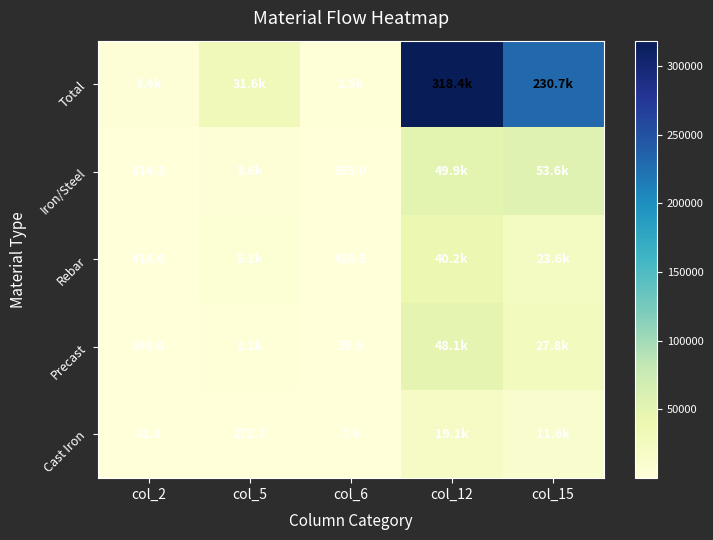

The value of Cast Iron at col_6 is 7.6. True or false?

True